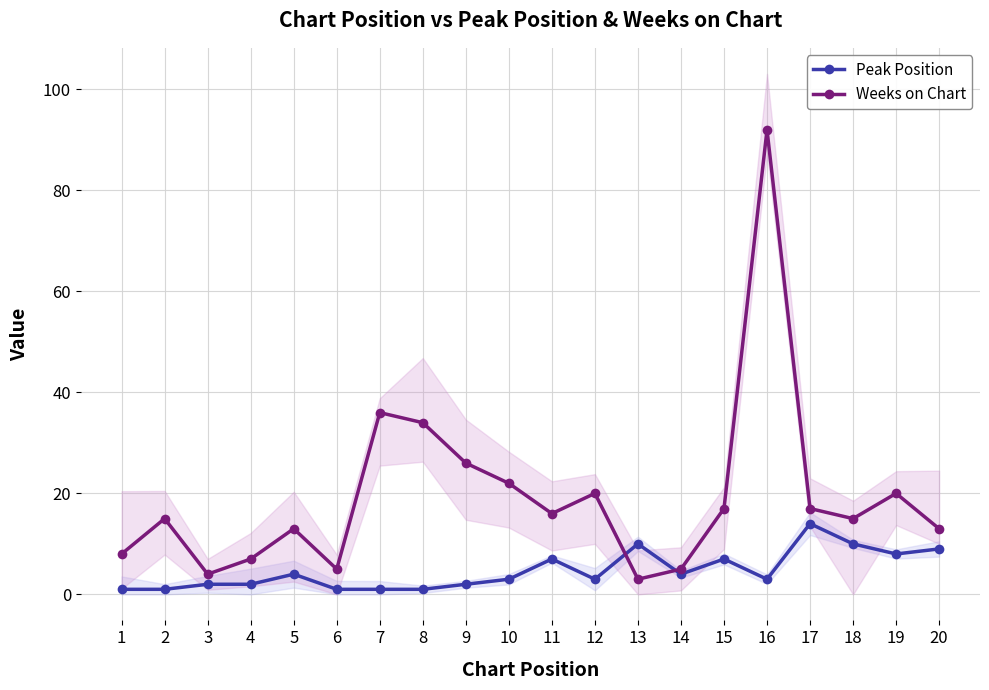

What is the highest value of the Peak Position series?

14